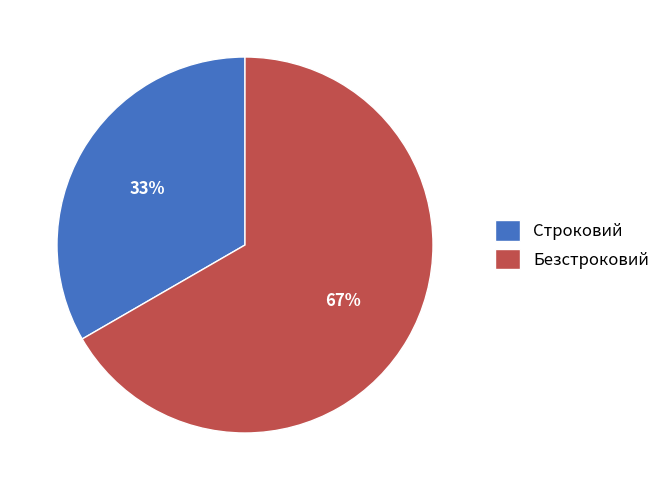

Which has a higher value, Безстроковий or Строковий?

Безстроковий